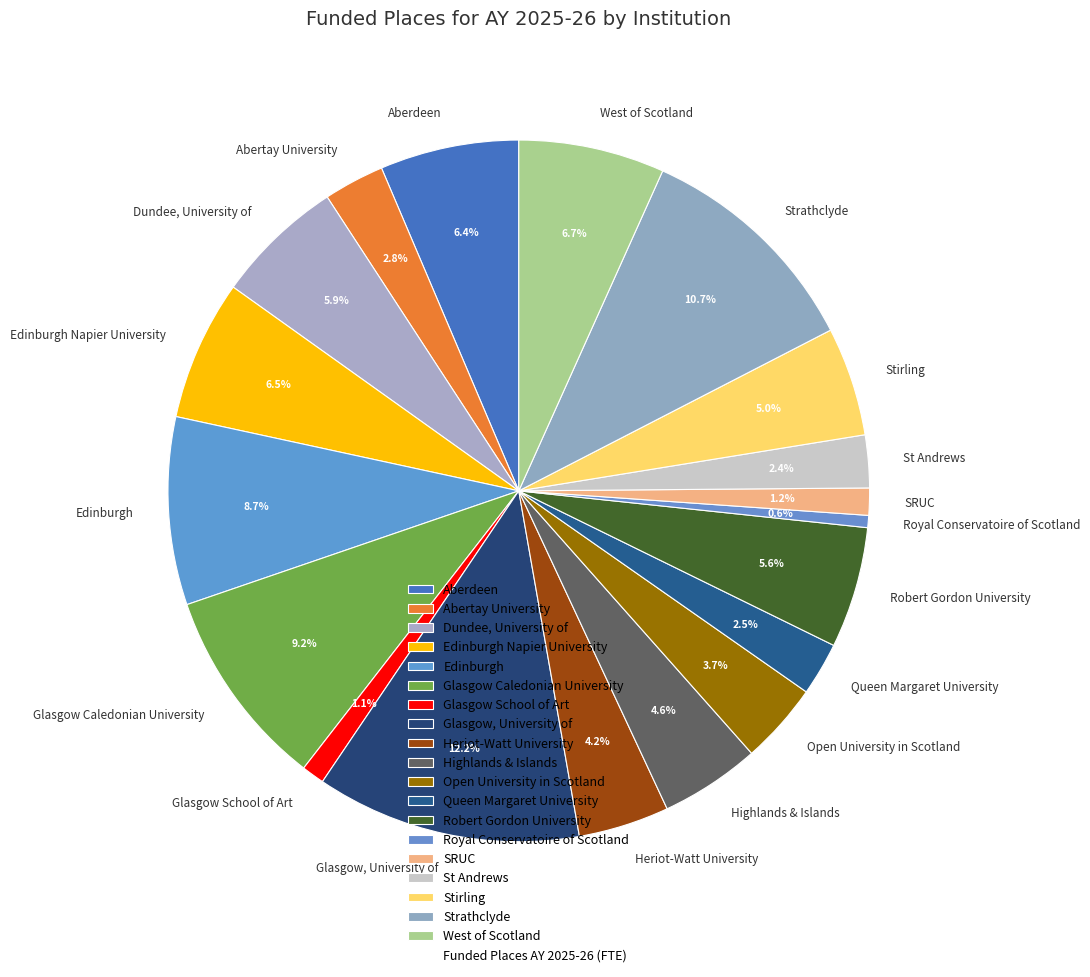

What percentage is the SRUC slice, to the nearest percent?

1%